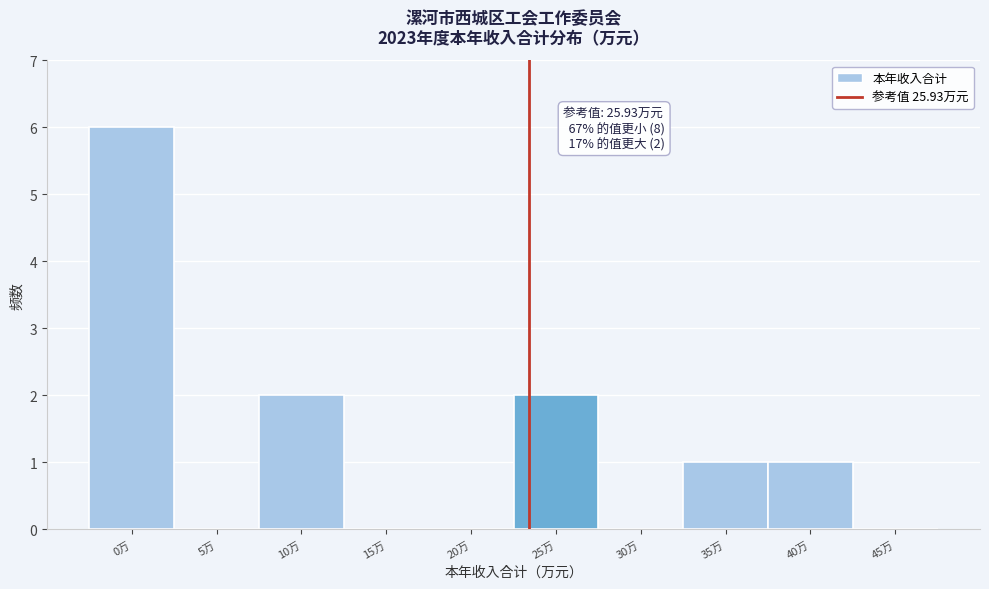

Reading right to left, what are all the values shown in this chart?

45万=0	40万=1	35万=1	30万=0	25万=2	20万=0	15万=0	10万=2	5万=0	0万=6